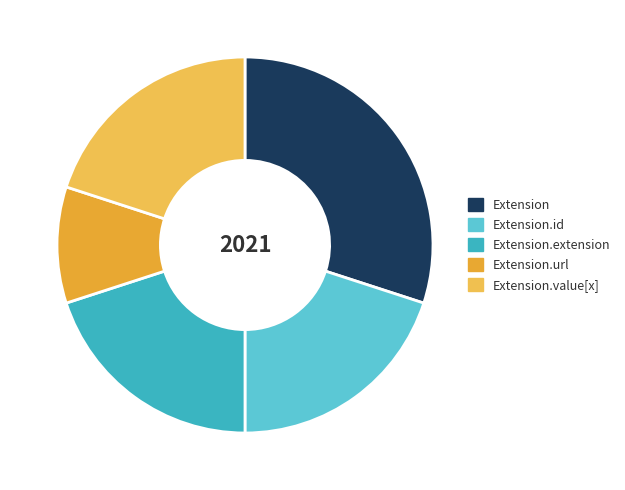

Combined, do Extension.value[x] and Extension.url account for over 50%?

No